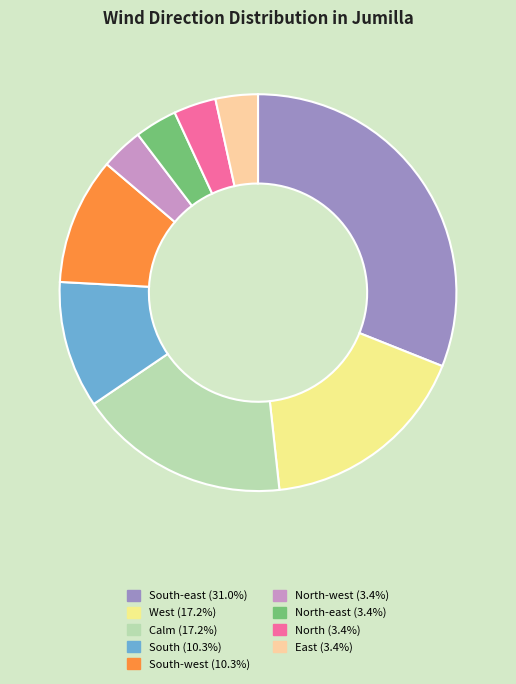

Does any single category account for the majority?

No